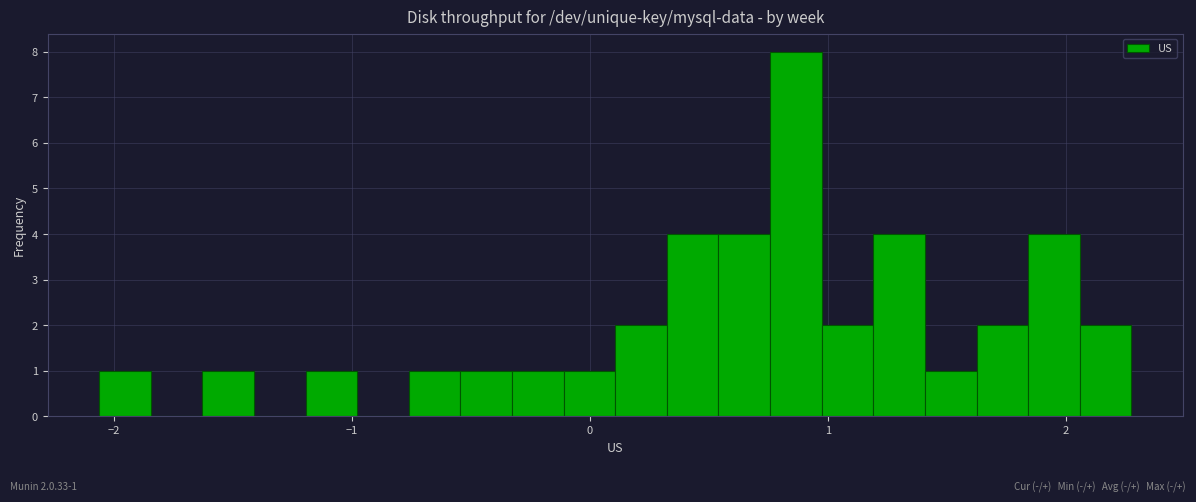

Around what value on the x-axis is the tallest bar? Give the approximate position of its centre, as read against the axis.

0.9